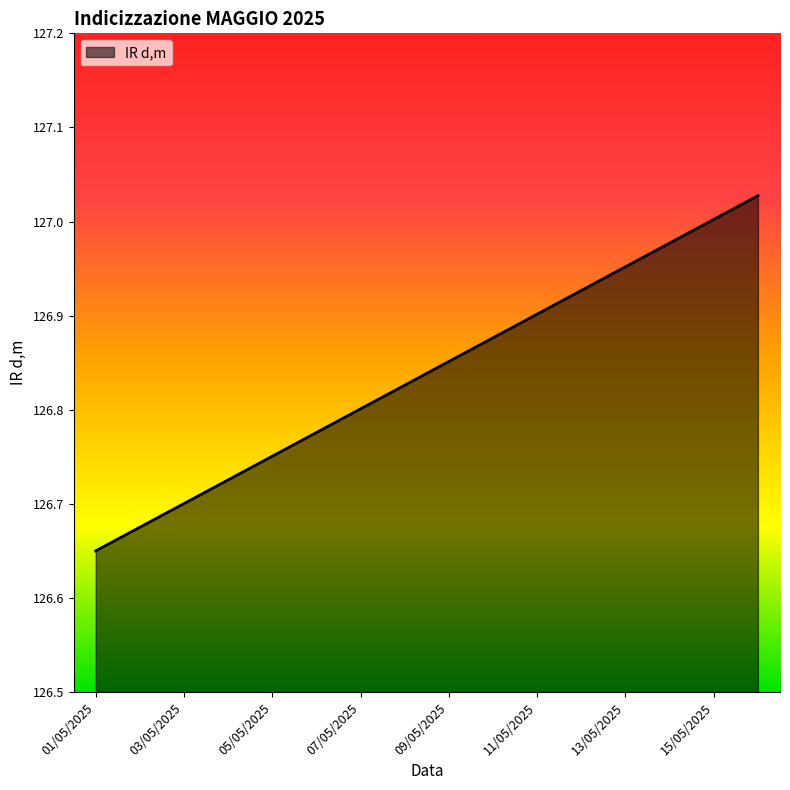

Rank the categories by value from highest to lowest.

16/05/2025, 15/05/2025, 14/05/2025, 13/05/2025, 12/05/2025, 11/05/2025, 10/05/2025, 09/05/2025, 08/05/2025, 07/05/2025, 06/05/2025, 05/05/2025, 04/05/2025, 03/05/2025, 02/05/2025, 01/05/2025